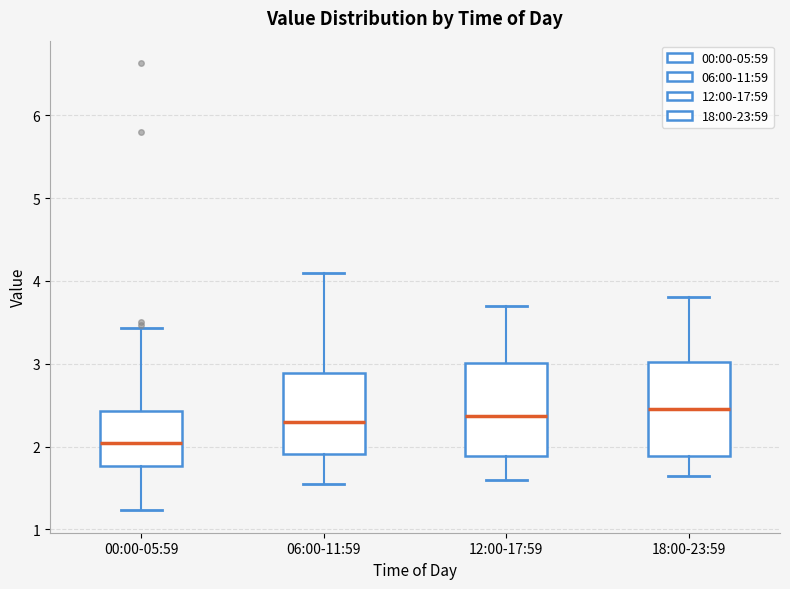

Reading left to right, read every box against the y-axis: the position of its median line, the range the box covers, and the ends of its whiskers. The values are not printed on the chart, so give them approximately, as read against the axis.

00:00-05:59: median 2.0, box 1.8 to 2.4, whiskers 1.2 to 3.4
06:00-11:59: median 2.3, box 1.9 to 2.9, whiskers 1.6 to 4.1
12:00-17:59: median 2.4, box 1.9 to 3.0, whiskers 1.6 to 3.7
18:00-23:59: median 2.5, box 1.9 to 3.0, whiskers 1.7 to 3.8